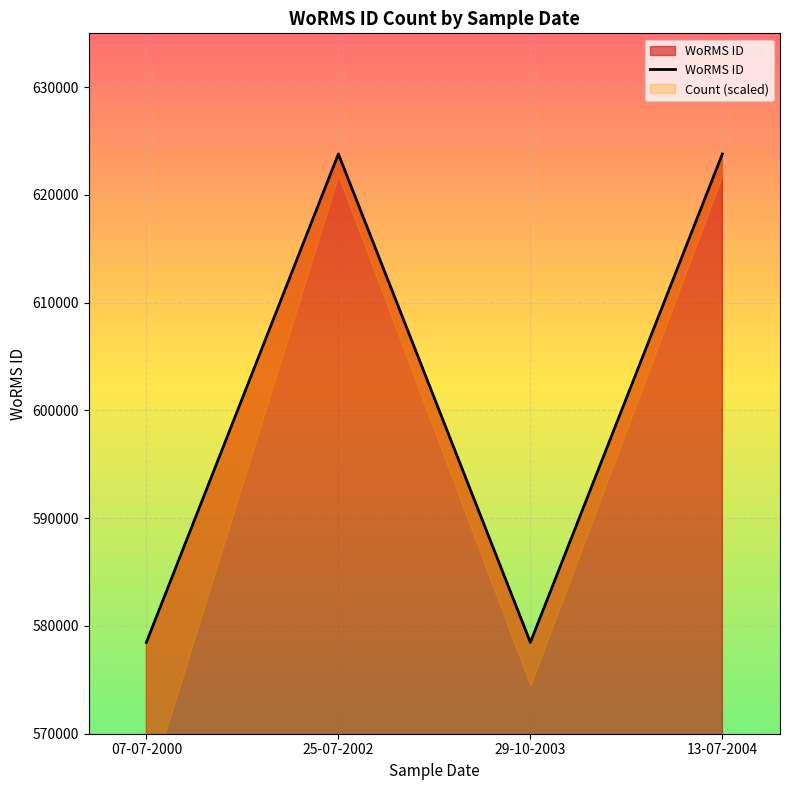

How many values are below 623803?

2